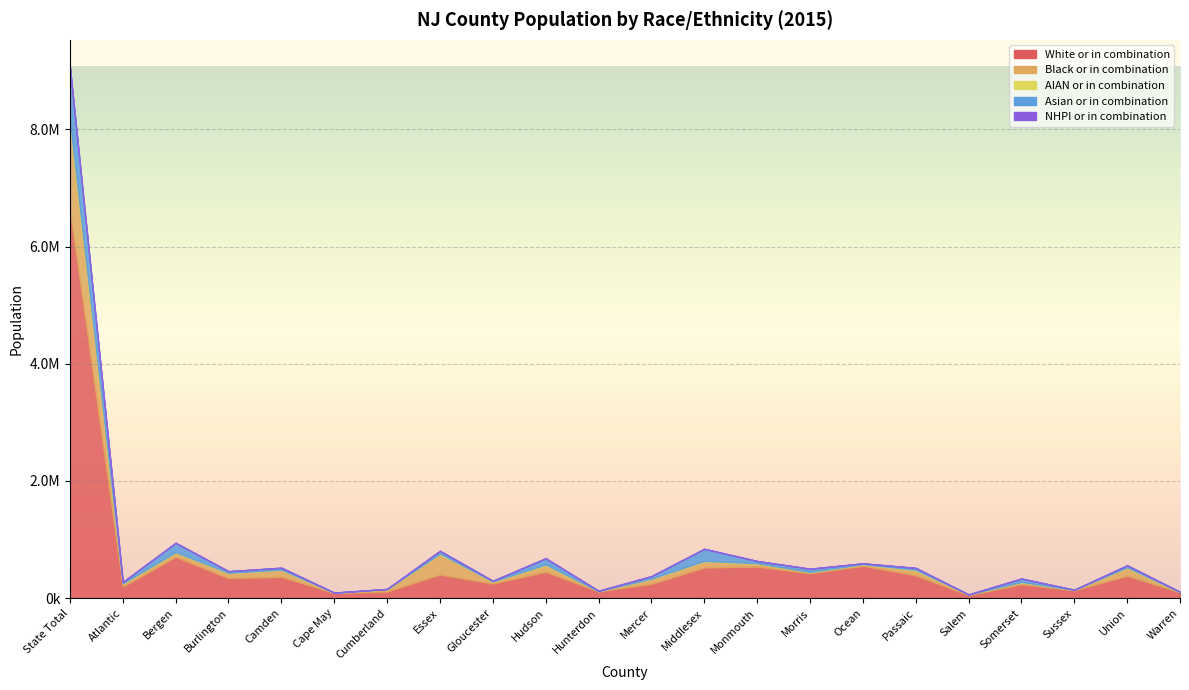

Is it true that White or in combination equals 1186180 at Bergen?

False